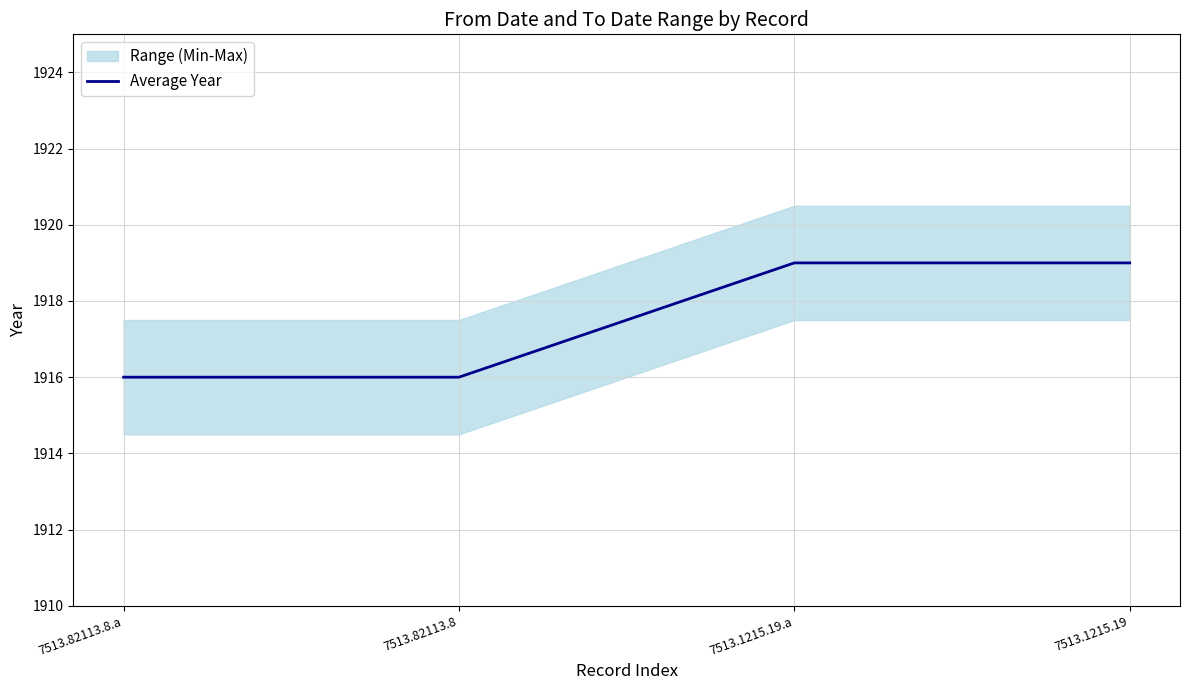

What position from the right is 7513.82113.8.a?

4